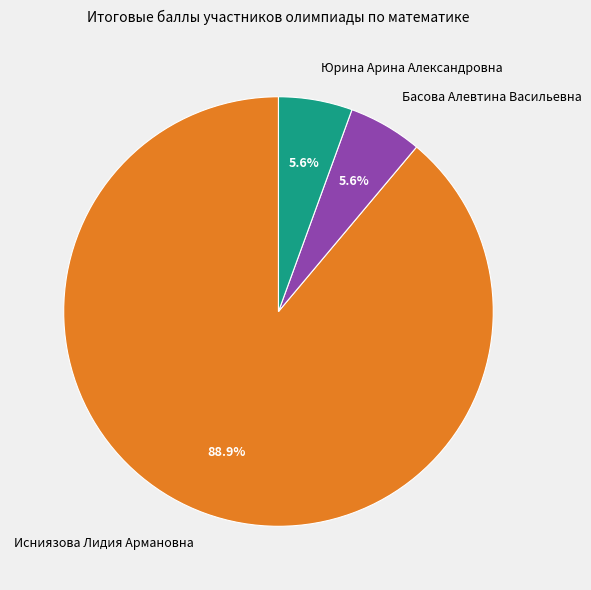

Is there any slice that represents more than half of the pie?

Yes